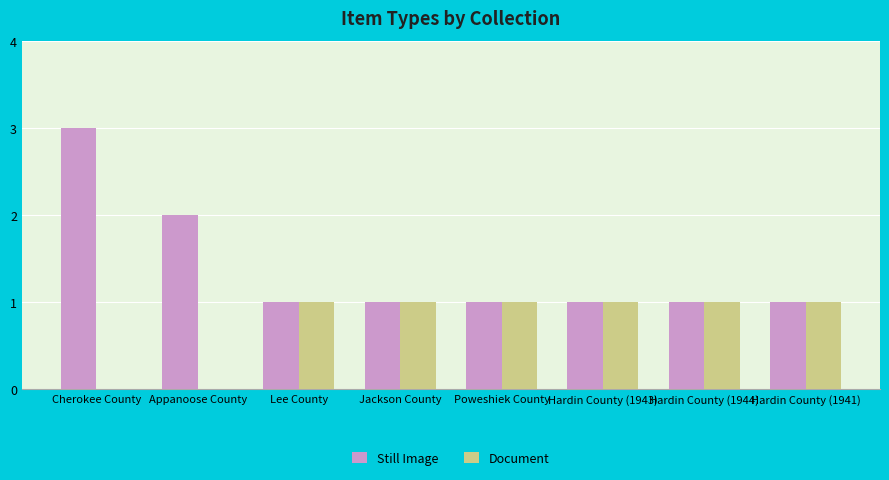

What is the average value of the Document series?

1